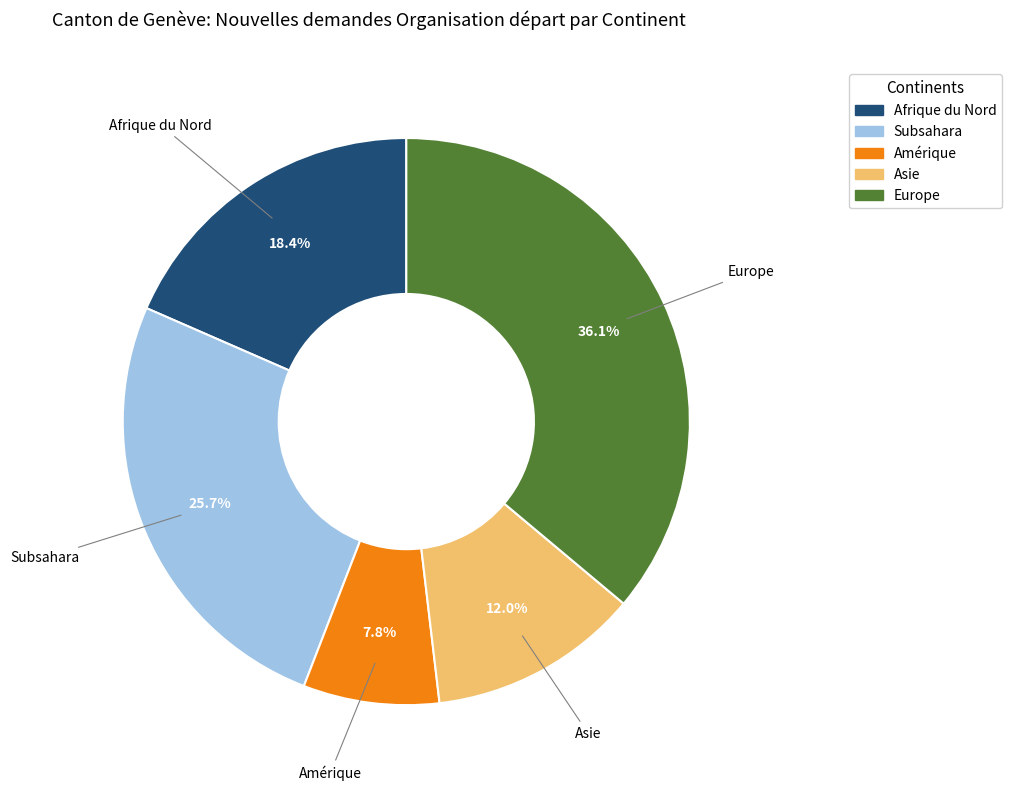

Is there a majority slice in this chart?

No